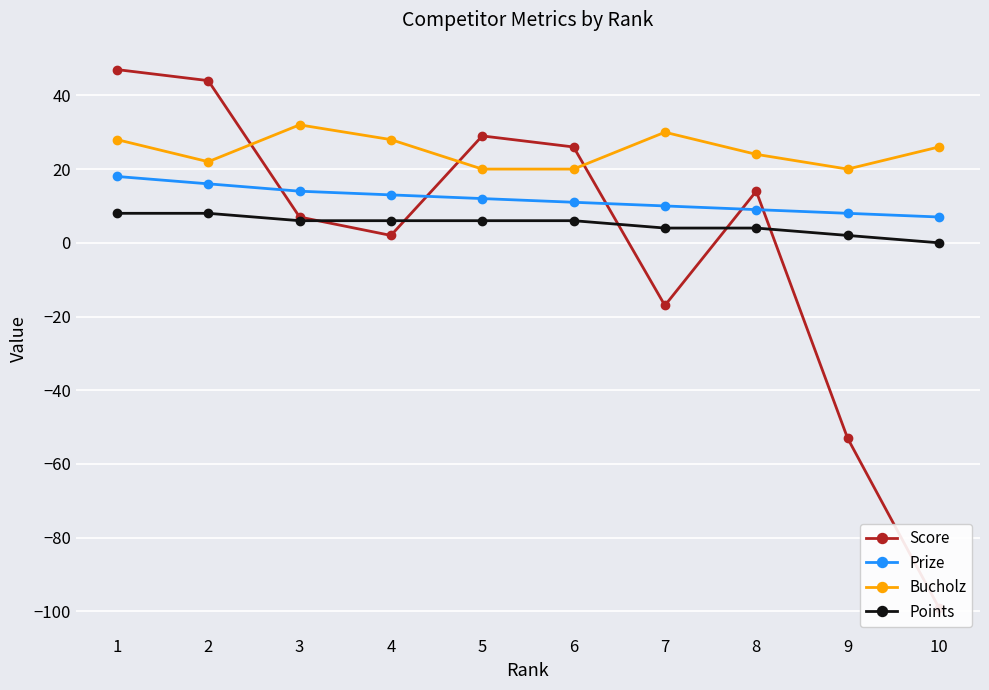

True or false: Bucholz and Points intersect in this chart.

False